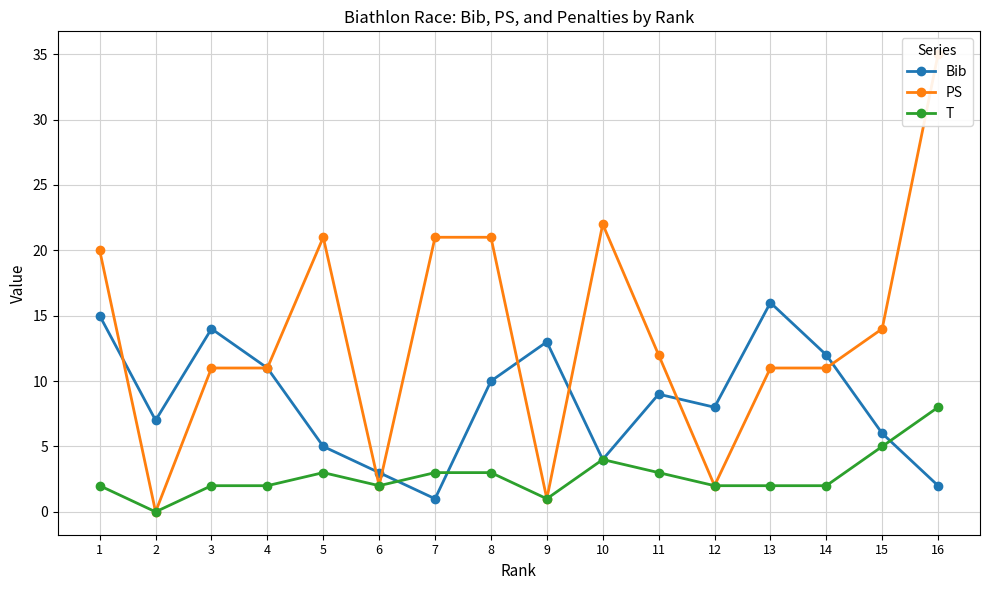

Which category has the lowest value in the PS series?

2